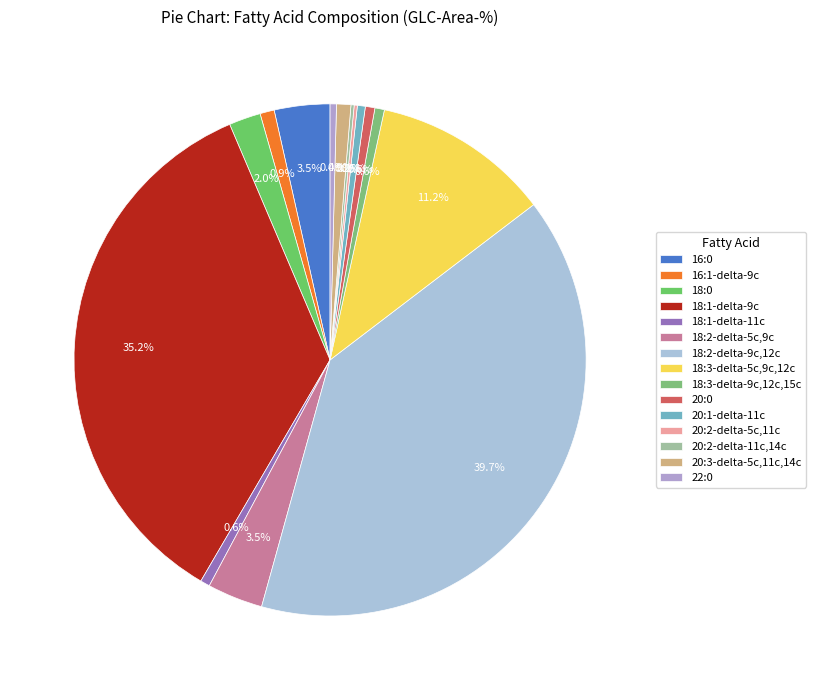

True or false: 20:2-delta-11c,14c accounts for 0% of the total.

True